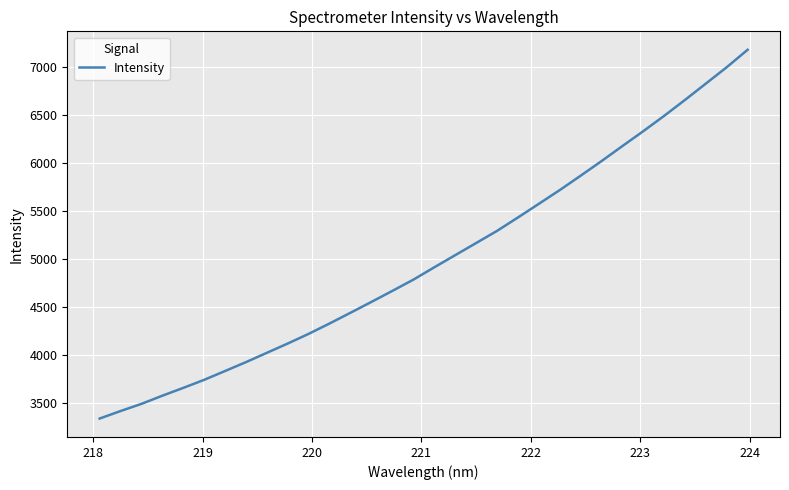

What is the difference between the maximum and minimum values?

3844.8